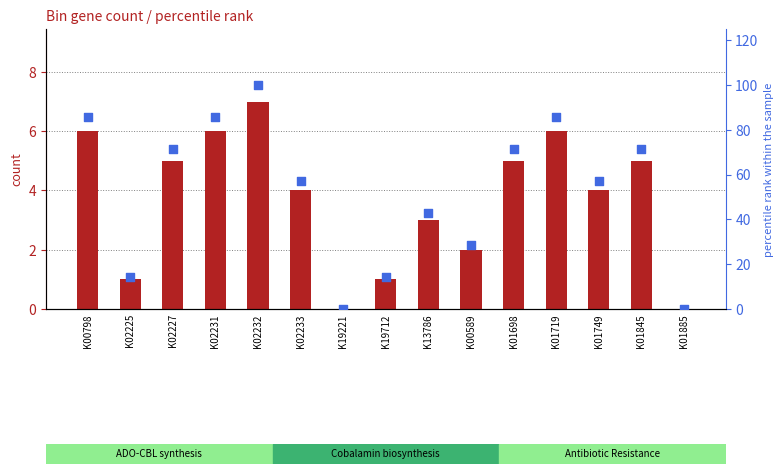

Is the value of count at K01845 greater than the value of percentile rank within the sample at K01749?

No